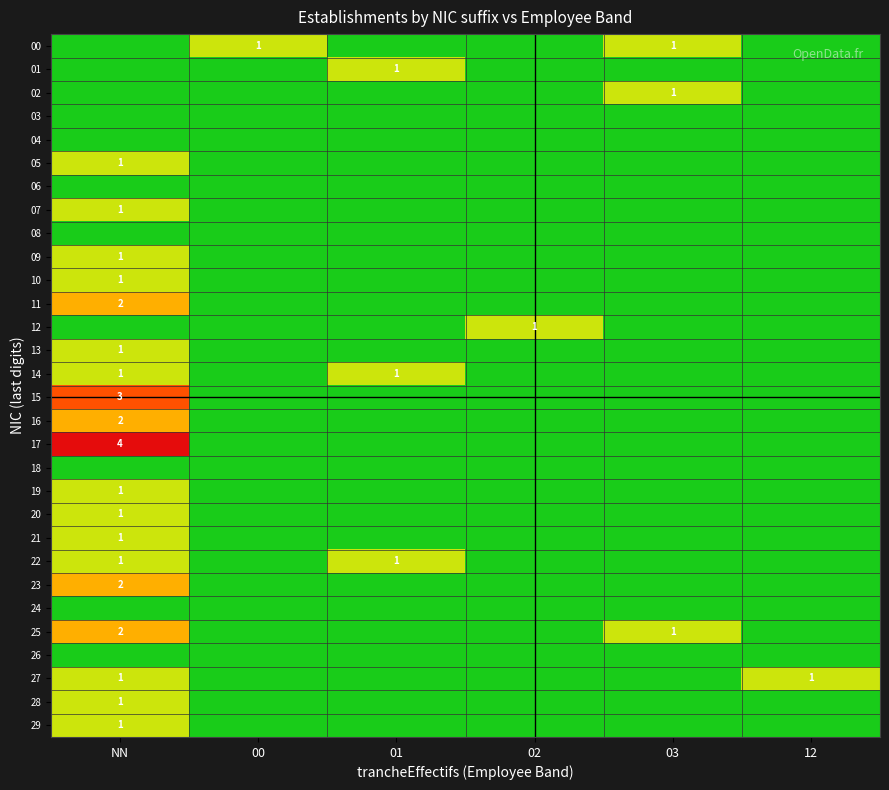

True or false: 21 has a value of 1 at NN.

True